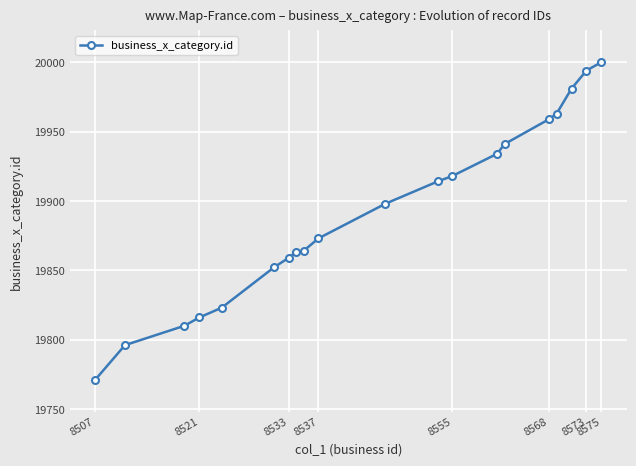

What is the difference between the maximum and minimum values?

229